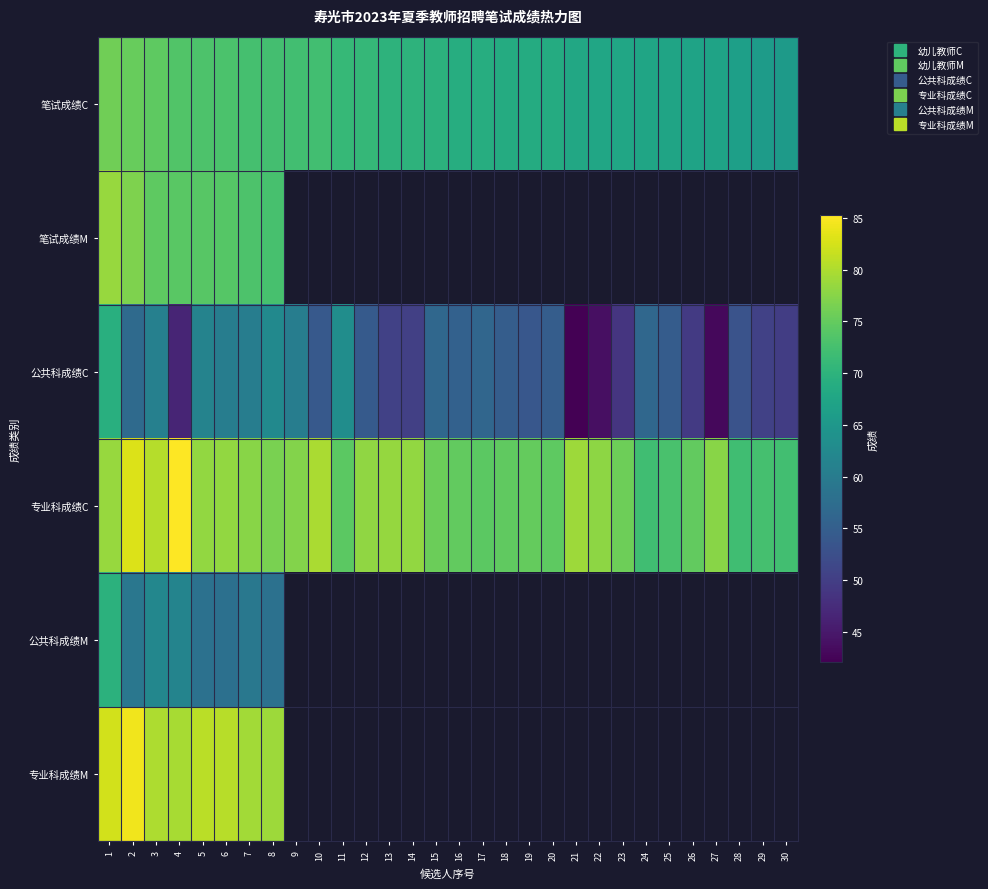

What is the highest value of the 笔试成绩M series?

78.5